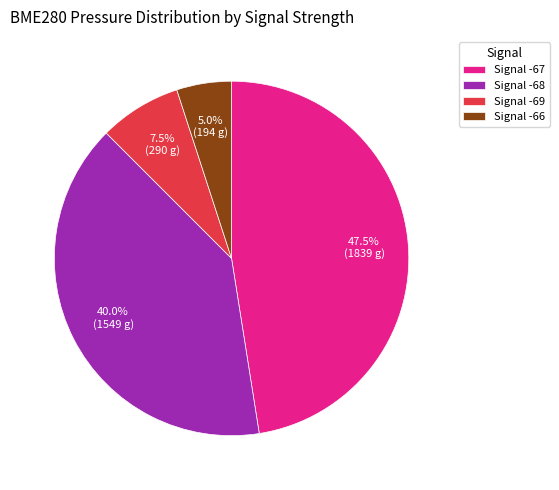

Between Signal -67 and Signal -66, which is larger?

Signal -67